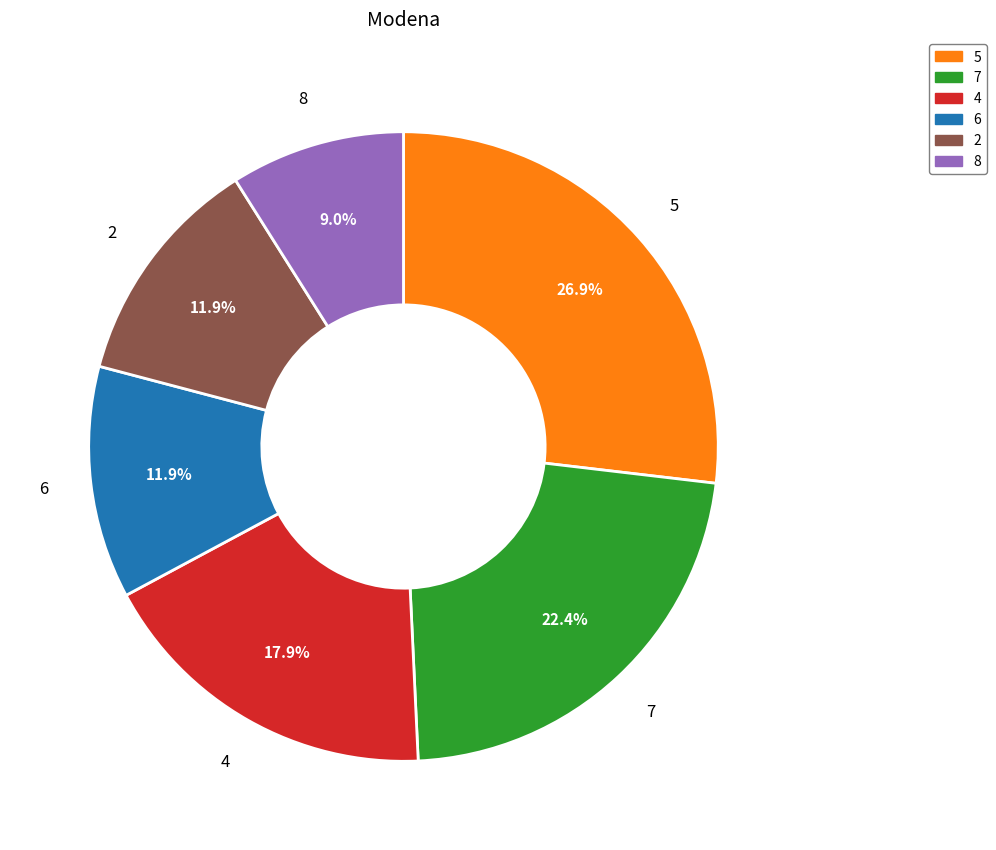

How much of the chart is everything except 6?

88.1%